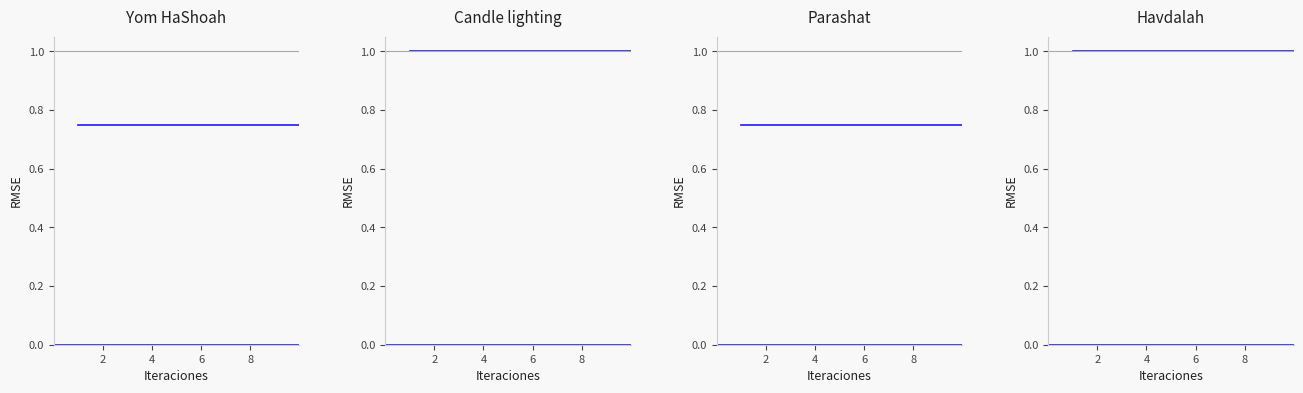

Does the chart have visible grid lines?

No